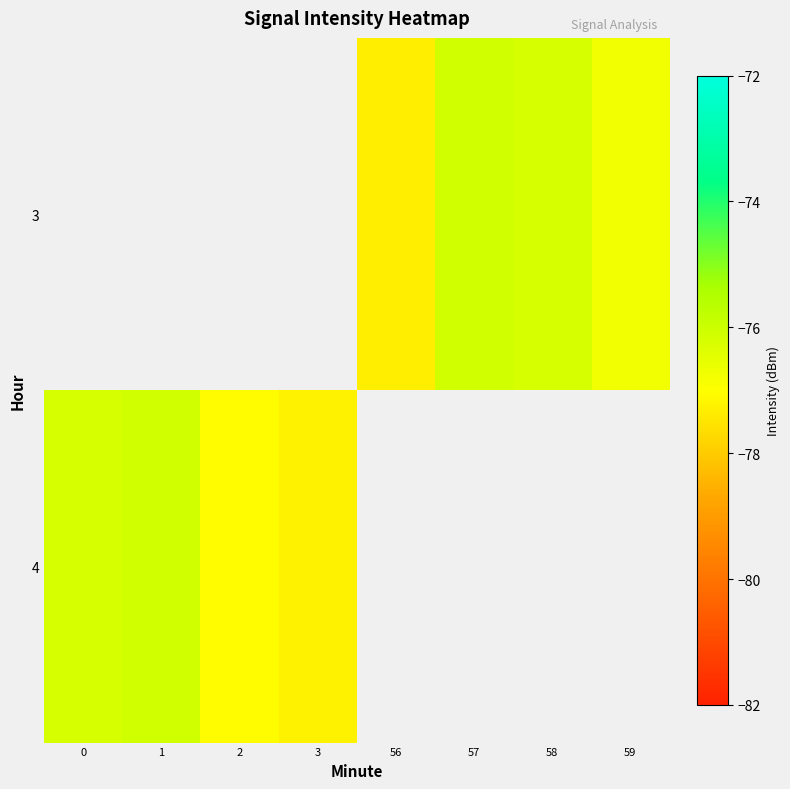

Where is 4 nearest to the value -76?

1